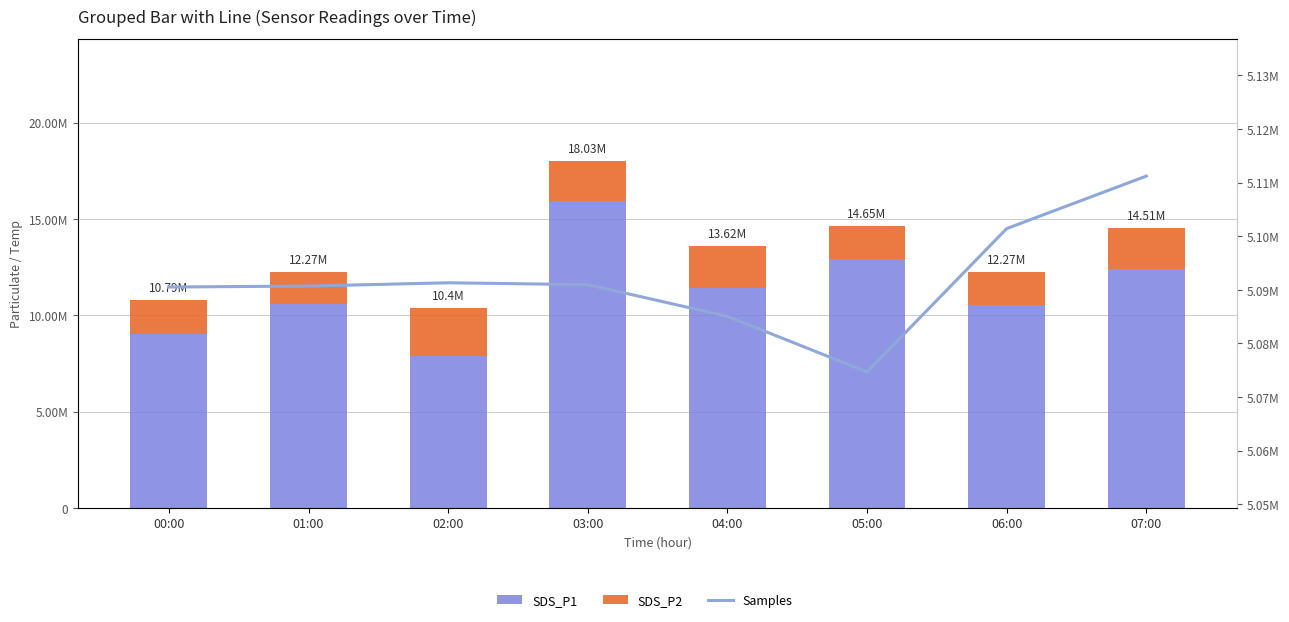

What are all the series names shown in the legend?

SDS_P1, SDS_P2, Samples